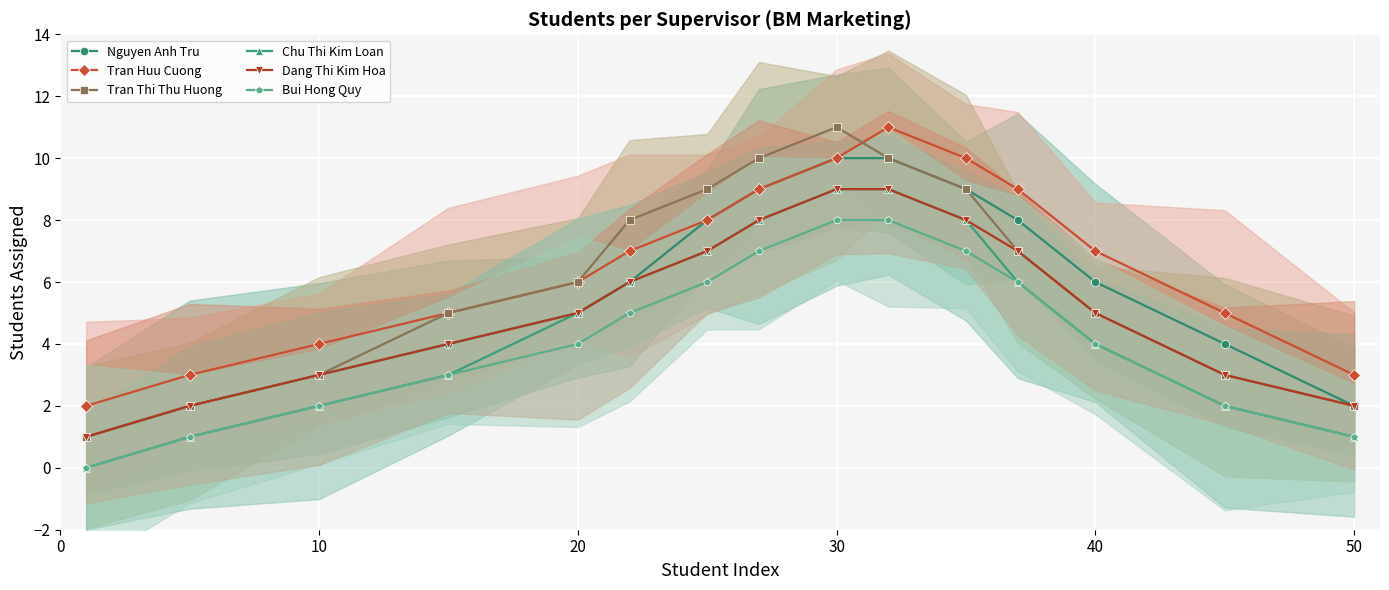

True or false: Dang Thi Kim Hoa has more than 1 interior local peaks.

False